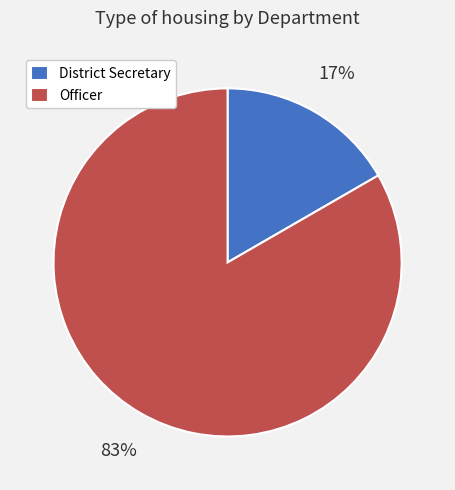

To the nearest percent, what portion does Officer represent?

83%